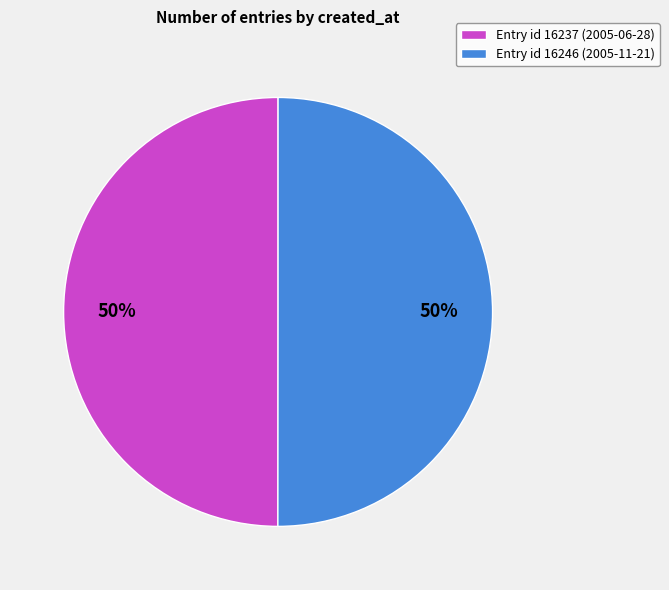

To the nearest percent, what percentage of the pie is Entry id 16237 (2005-06-28)?

50%